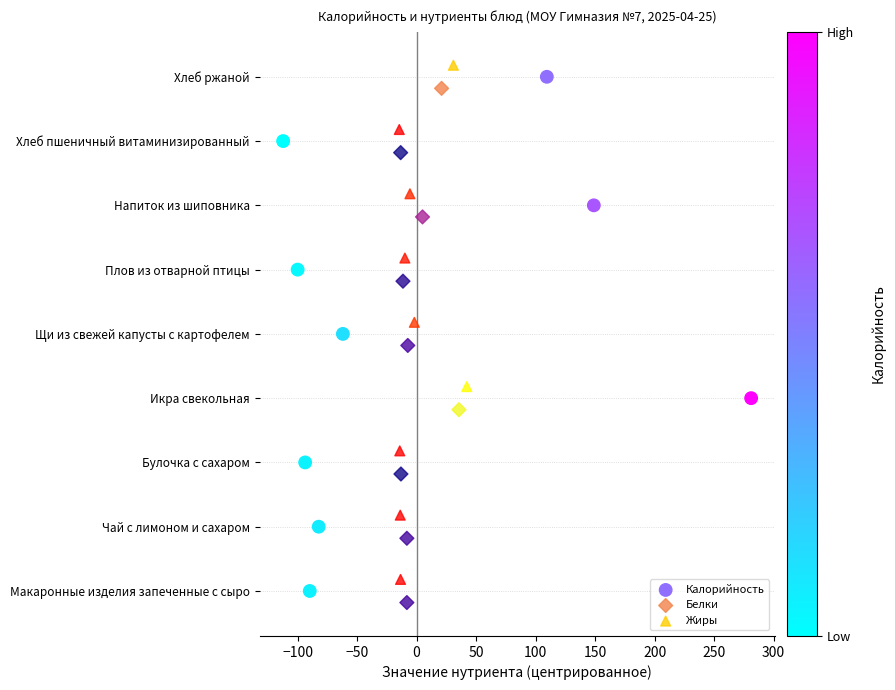

What are all the series names shown in the legend?

Калорийность, Белки, Жиры